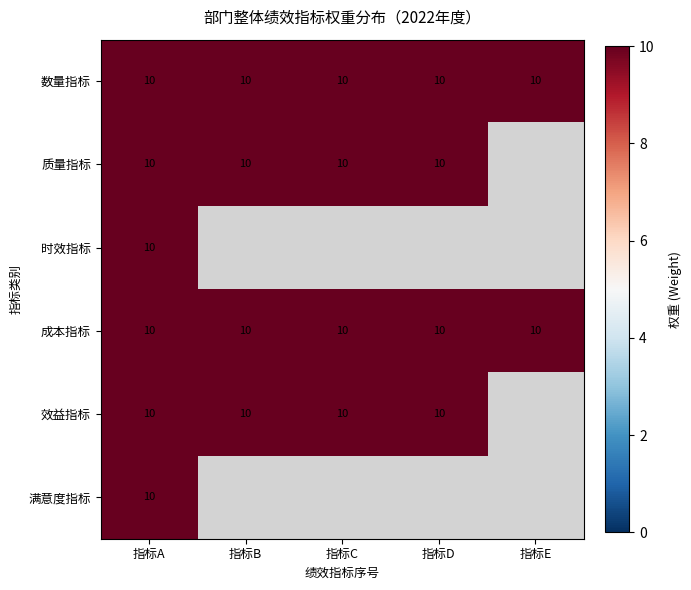

What is the approximate value of 成本指标 at 指标D?

10